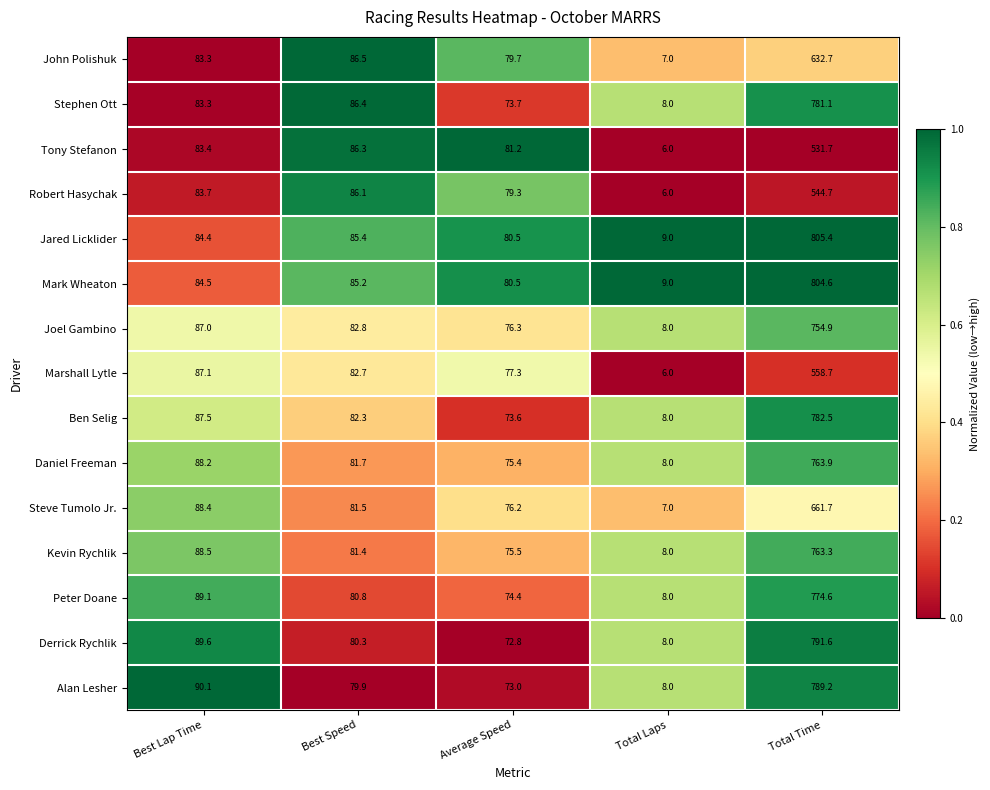

What is the smallest value displayed?

6.0